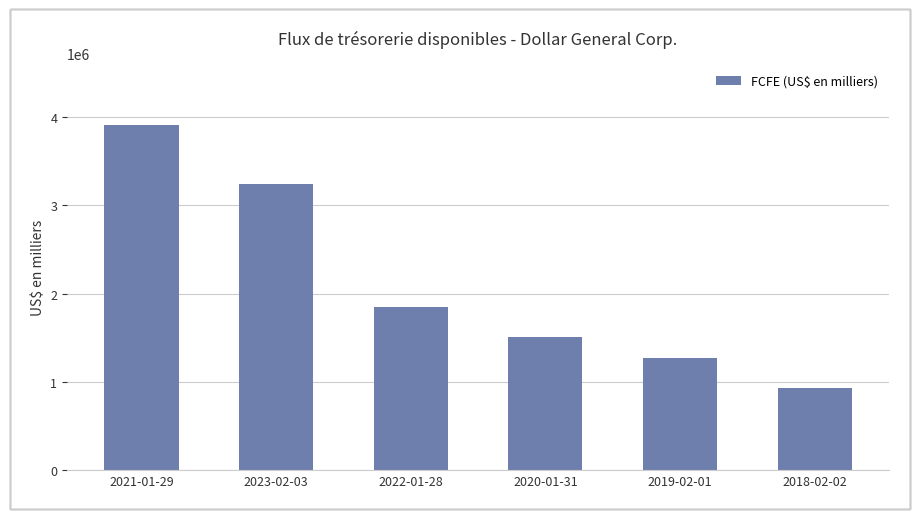

Which label corresponds to the largest value in the chart?

2021-01-29